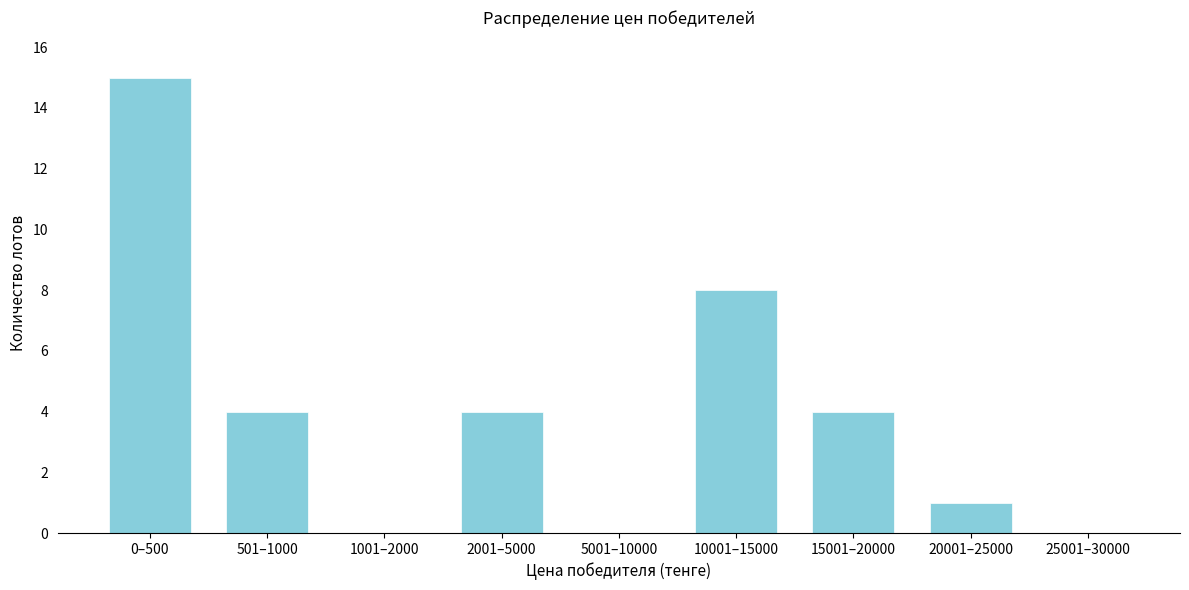

Reading right to left, transcribe all the data shown in this chart.

25001–30000=0	20001–25000=1	15001–20000=4	10001–15000=8	5001–10000=0	2001–5000=4	1001–2000=0	501–1000=4	0–500=15